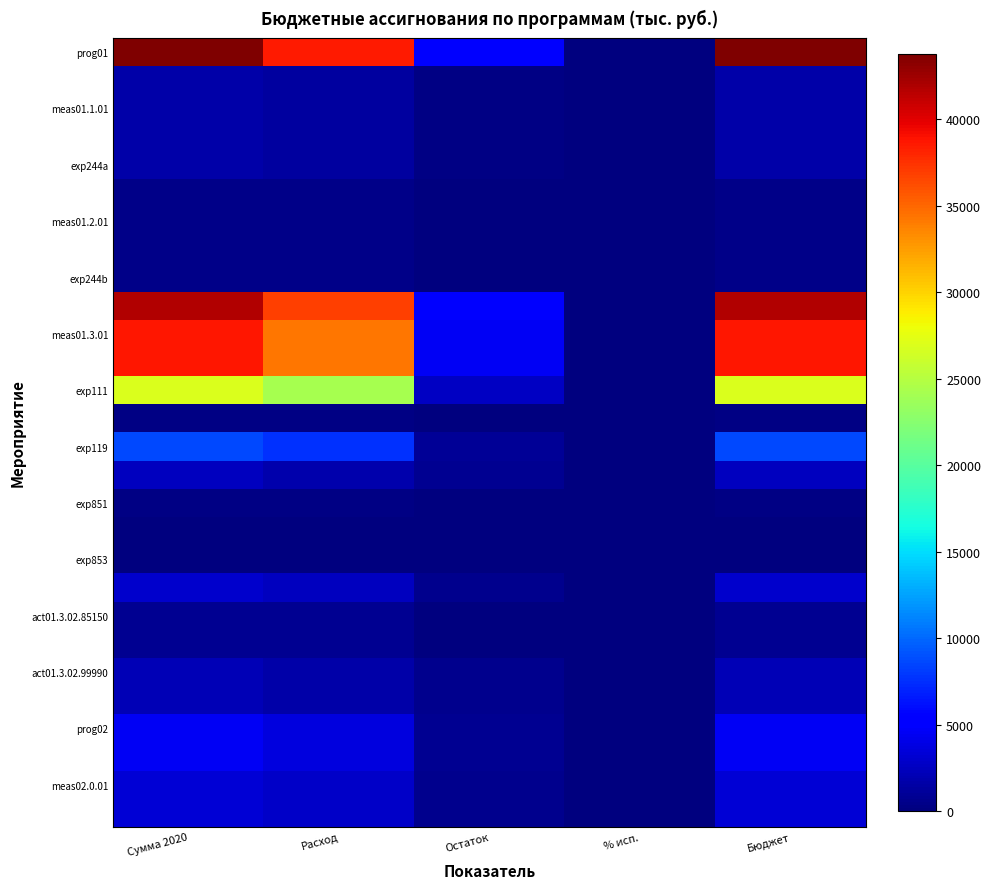

Which series changed the most between Сумма 2020 and Расход?

prog01